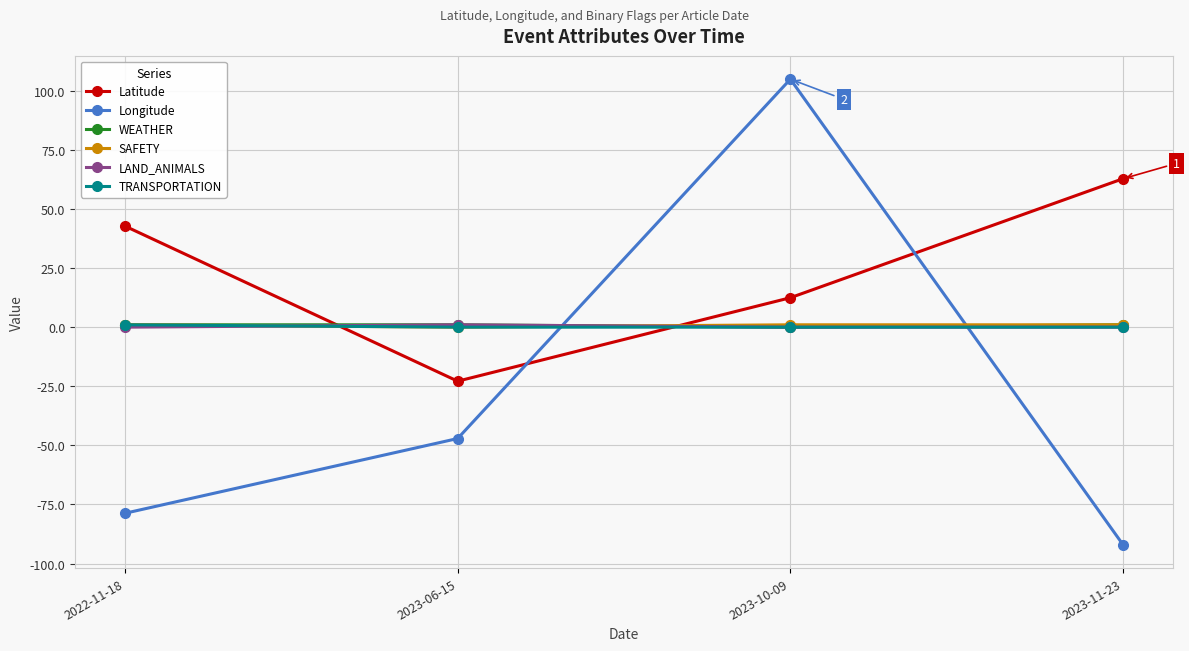

Where is Latitude nearest to the value 19?

2023-10-09